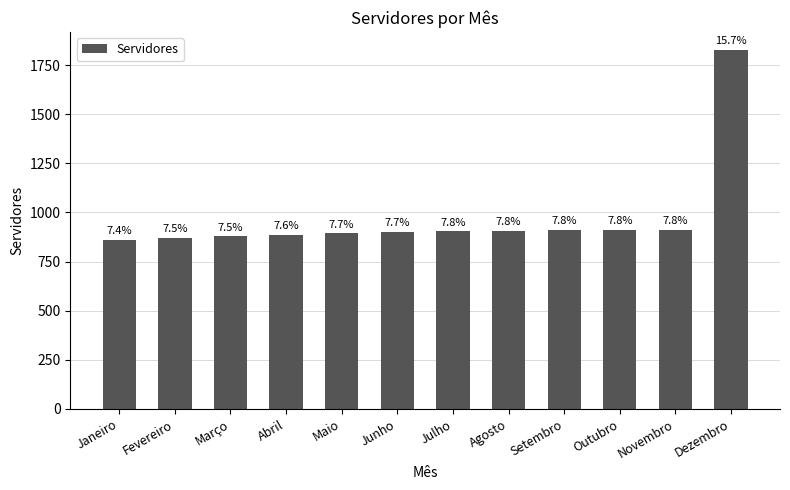

Rank the categories by value from lowest to highest.

Janeiro, Fevereiro, Março, Abril, Maio, Junho, Julho, Agosto, Setembro, Outubro, Novembro, Dezembro